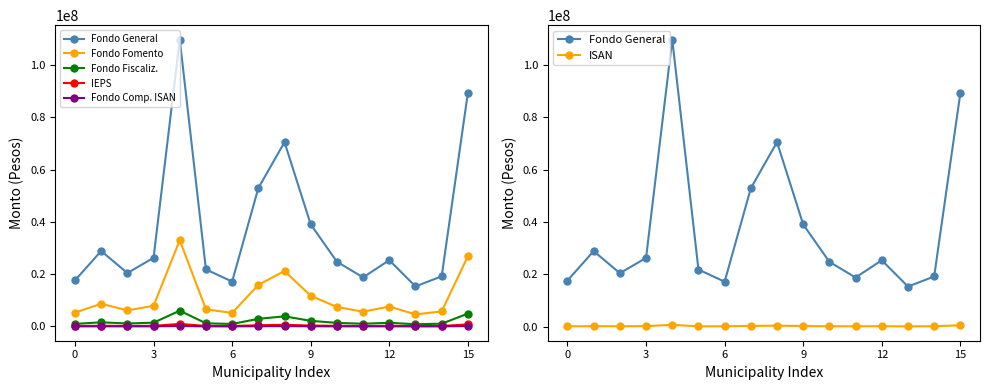

Reading left to right, extract all data points from this chart.

Fondo General: 17628022	28880237	20431270	26265447	109821129	21823913	17170034	52925340	70547242	39060556	24772719	18768318	25361634	15313460	19170668	89360562
Fondo Fomento: 5297886	8679602	6140368	7893759	33005397	6558910	5160244	15906064	21202111	11739172	7445138	5640589	7622129	4602273	5761510	26856224
Fondo Fiscaliz.: 966797	1583918	1120539	1440511	6023067	1196918	941679	2902655	3869117	2142250	1358643	1029336	1390942	839857	1051403	4900921
IEPS: 154767	253557	179378	230600	964184	191605	150746	464663	619376	342935	217494	164778	222665	134446	168311	784549
Fondo Comp. ISAN: 23279	38138	26981	34685	145027	28820	22674	69892	93163	51582	32714	24785	33492	20223	25316	118007
ISAN: 93743	150653	118263	177585	675678	94369	108465	246704	374569	195147	121068	117117	135433	80996	140438	487112